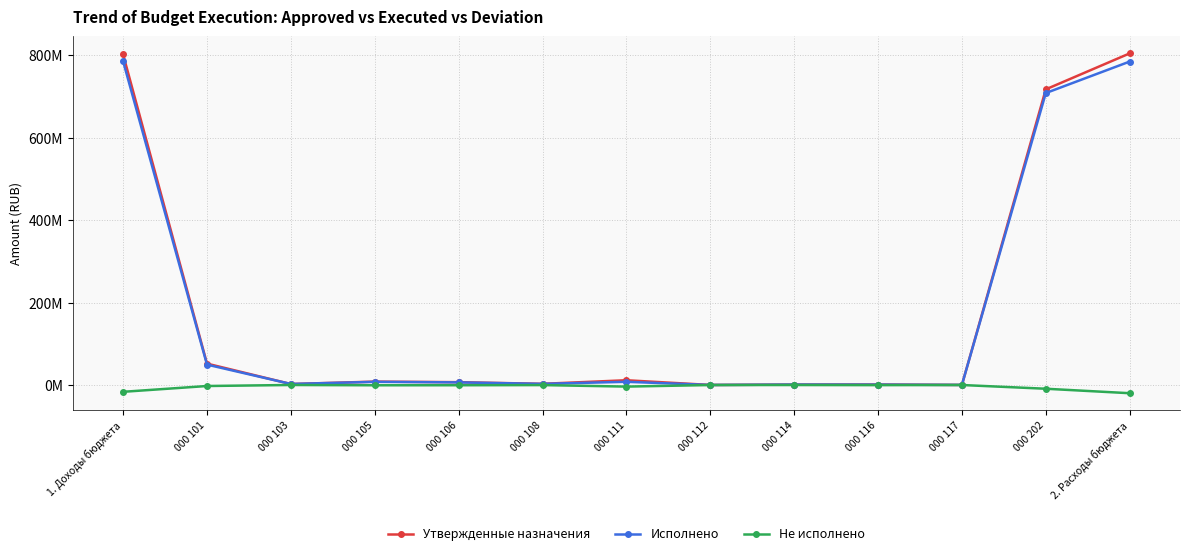

Which series has the widest spread of values?

Утвержденные назначения